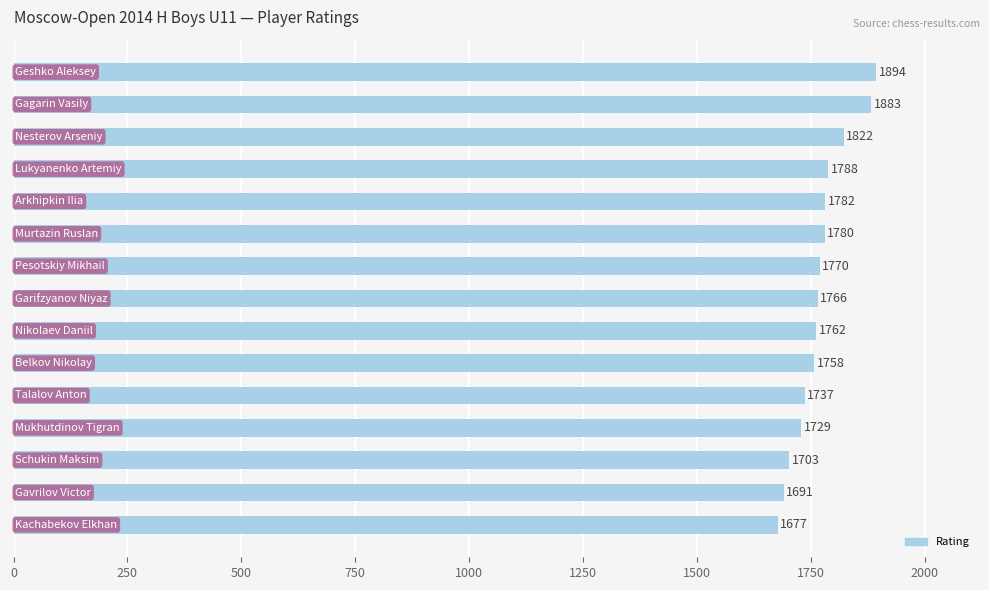

How many data points are less than 1766?

7